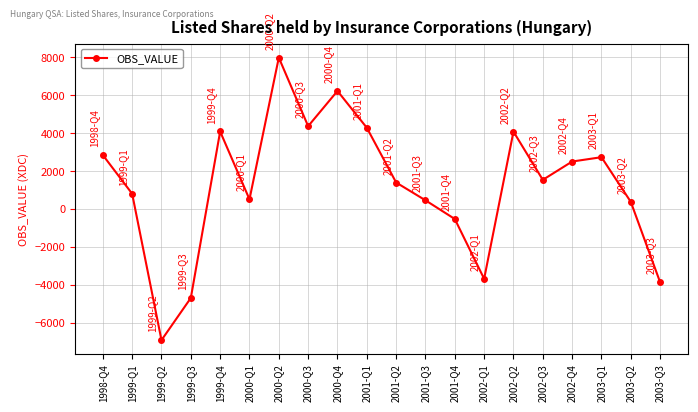

What is the change in value from 1999-Q2 to 2001-Q3?

+7377